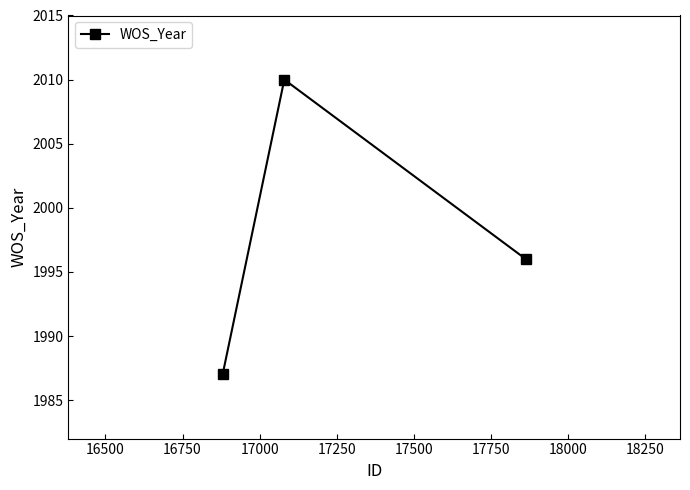

Reading left to right, transcribe all the data shown in this chart.

1987	2010	1996